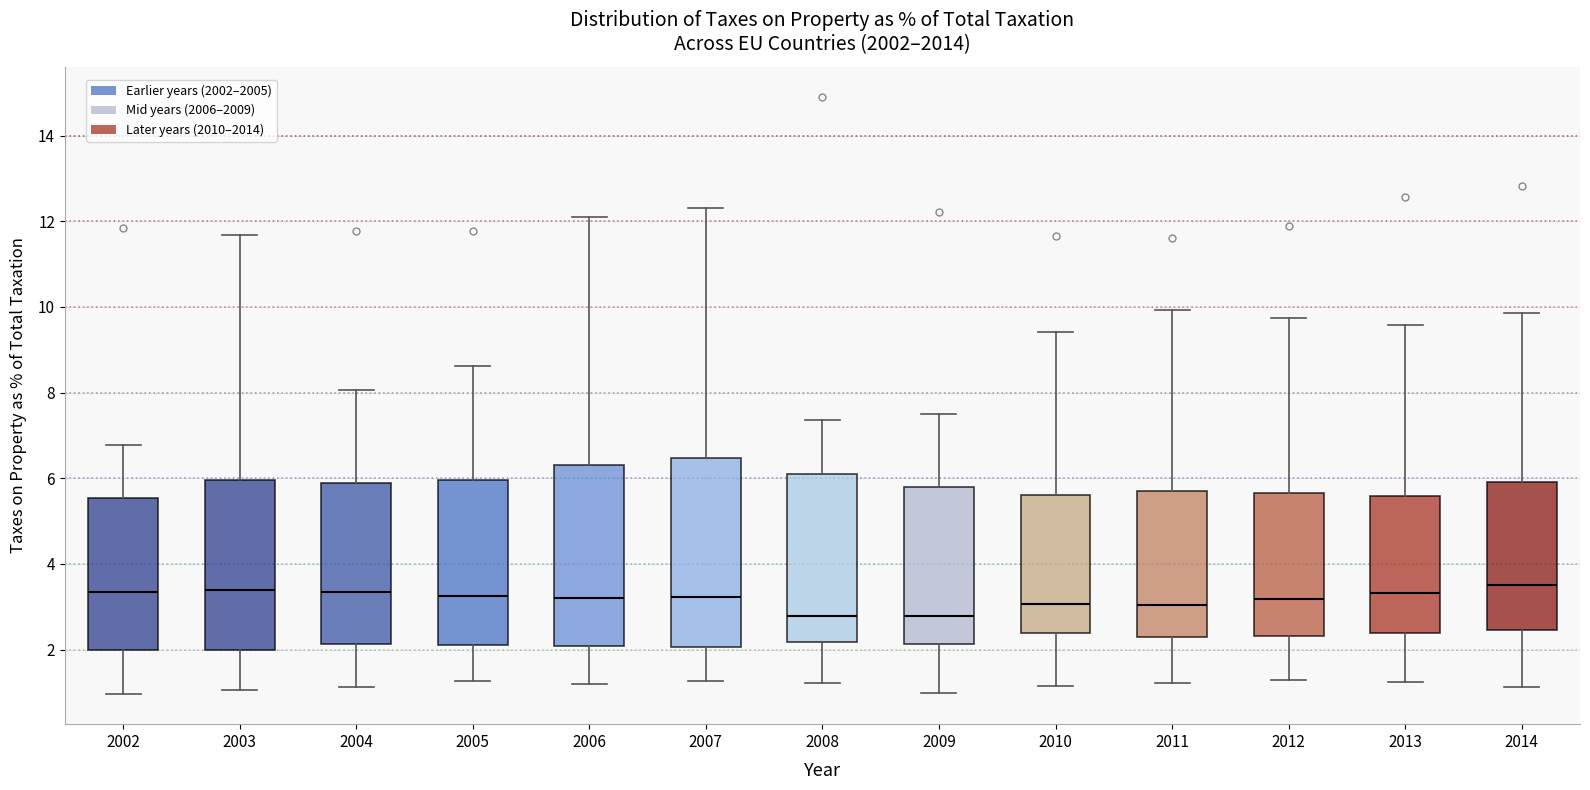

Reading left to right, read every box against the y-axis: the position of its median line, the range the box covers, and the ends of its whiskers. The values are not printed on the chart, so give them approximately, as read against the axis.

2002: median 3.4, box 2.0 to 5.6, whiskers 1.0 to 6.8
2003: median 3.4, box 2.0 to 6.0, whiskers 1.0 to 11.6
2004: median 3.4, box 2.2 to 5.8, whiskers 1.2 to 8.0
2005: median 3.2, box 2.0 to 6.0, whiskers 1.2 to 8.6
2006: median 3.2, box 2.0 to 6.4, whiskers 1.2 to 12.2
2007: median 3.2, box 2.0 to 6.4, whiskers 1.2 to 12.4
2008: median 2.8, box 2.2 to 6.0, whiskers 1.2 to 7.4
2009: median 2.8, box 2.2 to 5.8, whiskers 1.0 to 7.4
2010: median 3.0, box 2.4 to 5.6, whiskers 1.2 to 9.4
2011: median 3.0, box 2.2 to 5.8, whiskers 1.2 to 10.0
2012: median 3.2, box 2.4 to 5.6, whiskers 1.2 to 9.8
2013: median 3.4, box 2.4 to 5.6, whiskers 1.2 to 9.6
2014: median 3.6, box 2.4 to 6.0, whiskers 1.2 to 9.8